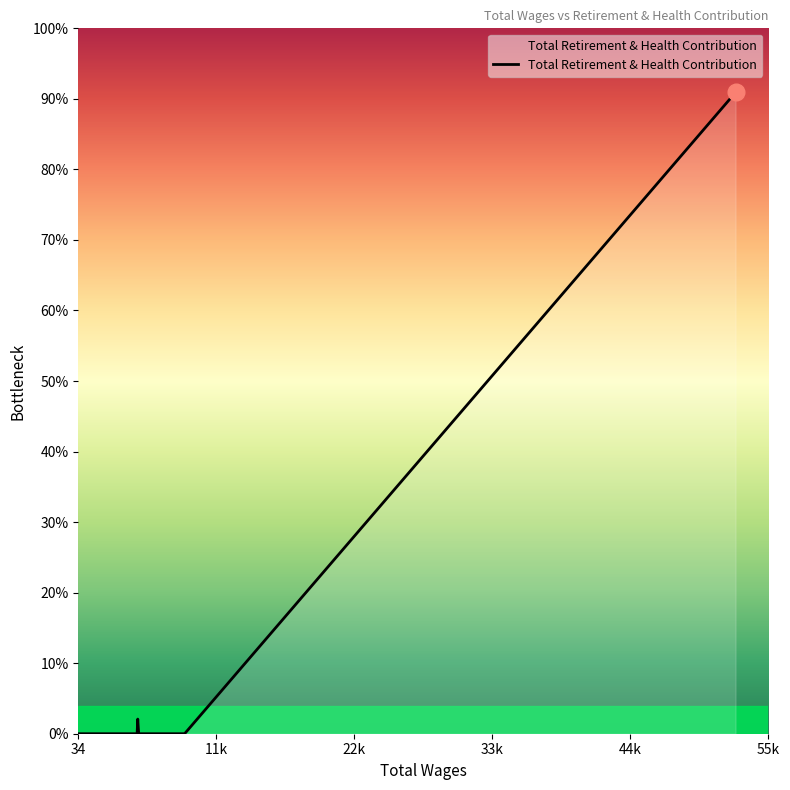

True or false: the data has more than 1 interior local peaks.

False